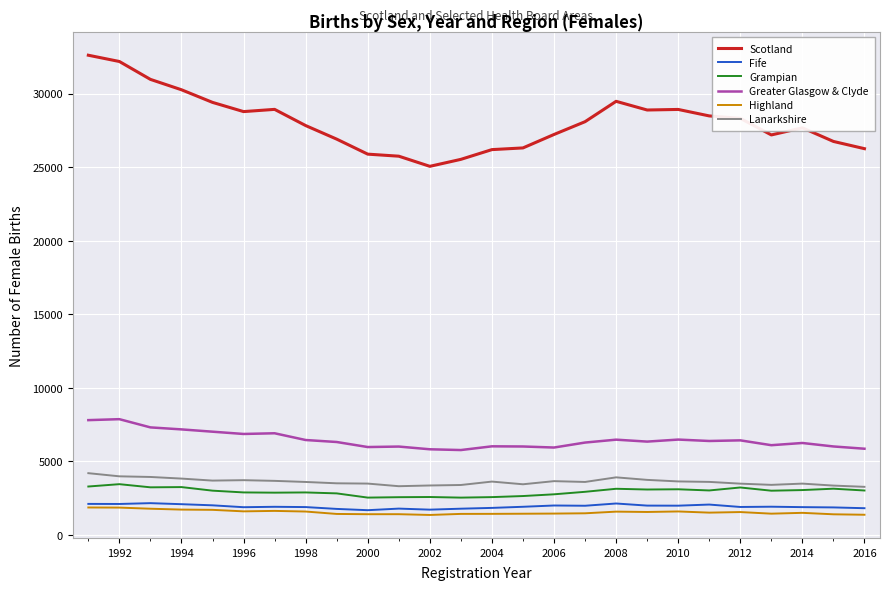

True or false: Greater Glasgow & Clyde and Grampian cross at least once.

False